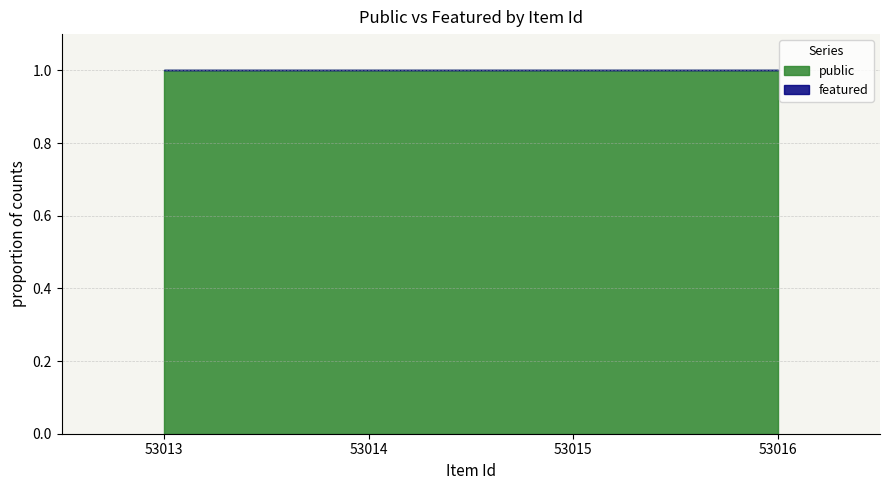

Which category has the lowest value in the featured series?

53013